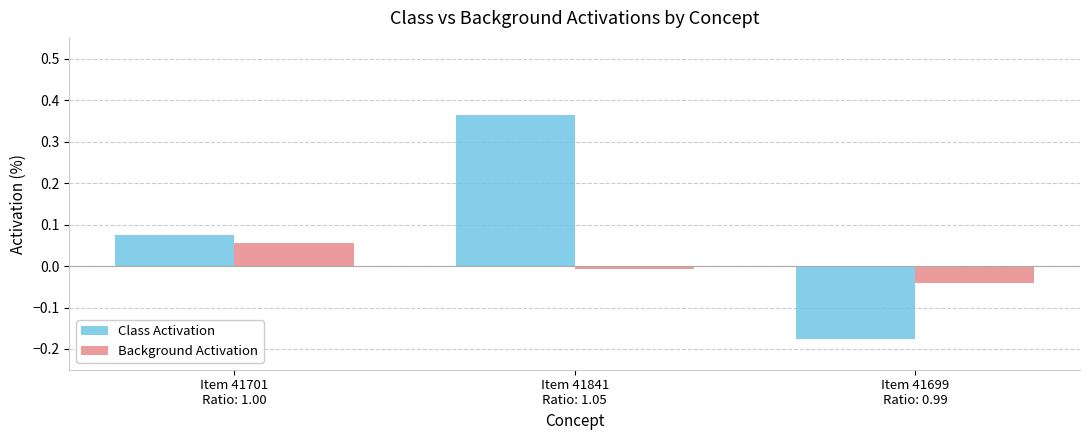

Are the bars horizontal?

No